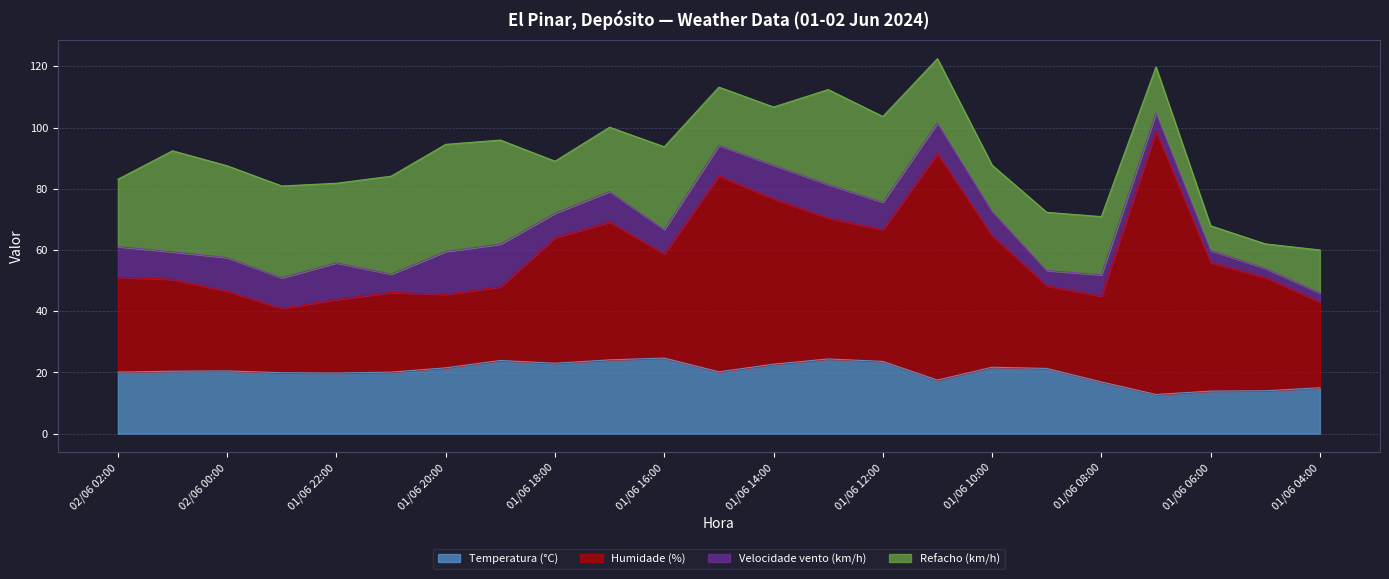

Where is Humidade (%) nearest to the value 53?

01/06 14:00